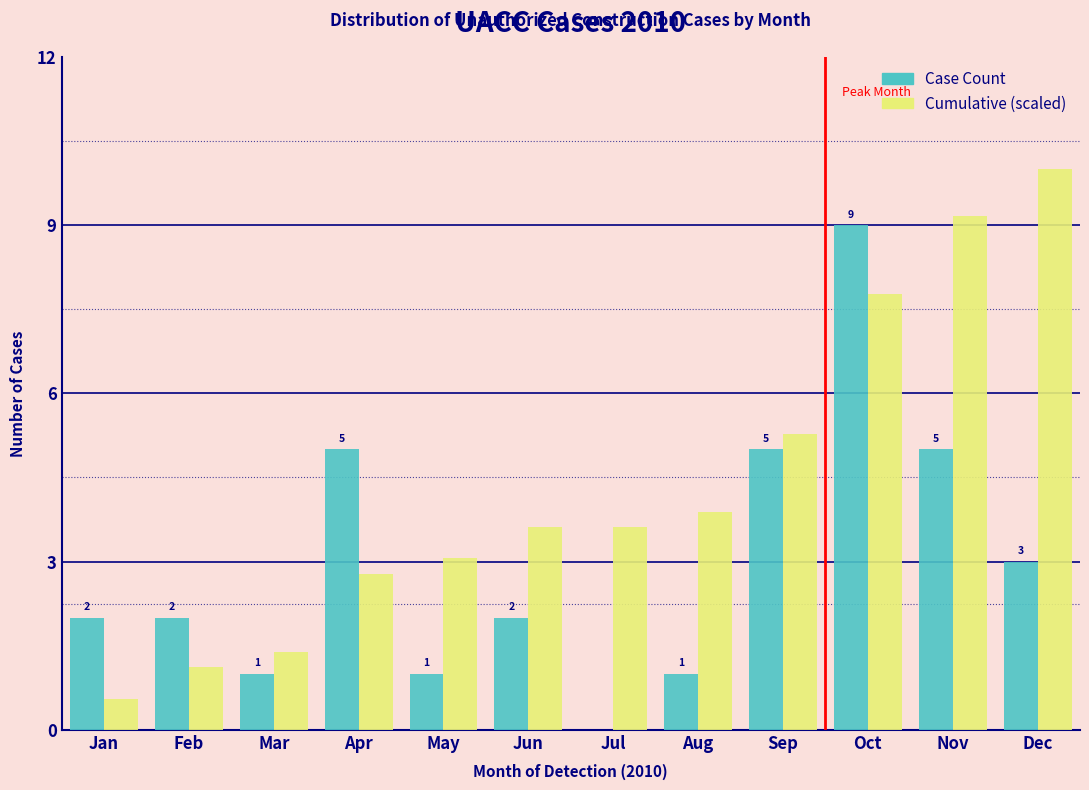

Reading right to left, transcribe all the data shown in this chart.

Case Count: Dec=3.0	Nov=5.0	Oct=9.0	Sep=5.0	Aug=1.0	Jul=0.0	Jun=2.0	May=1.0	Apr=5.0	Mar=1.0	Feb=2.0	Jan=2.0
Cumulative (scaled): Dec=10.0	Nov=9.2	Oct=7.8	Sep=5.3	Aug=3.9	Jul=3.6	Jun=3.6	May=3.1	Apr=2.8	Mar=1.4	Feb=1.1	Jan=0.6